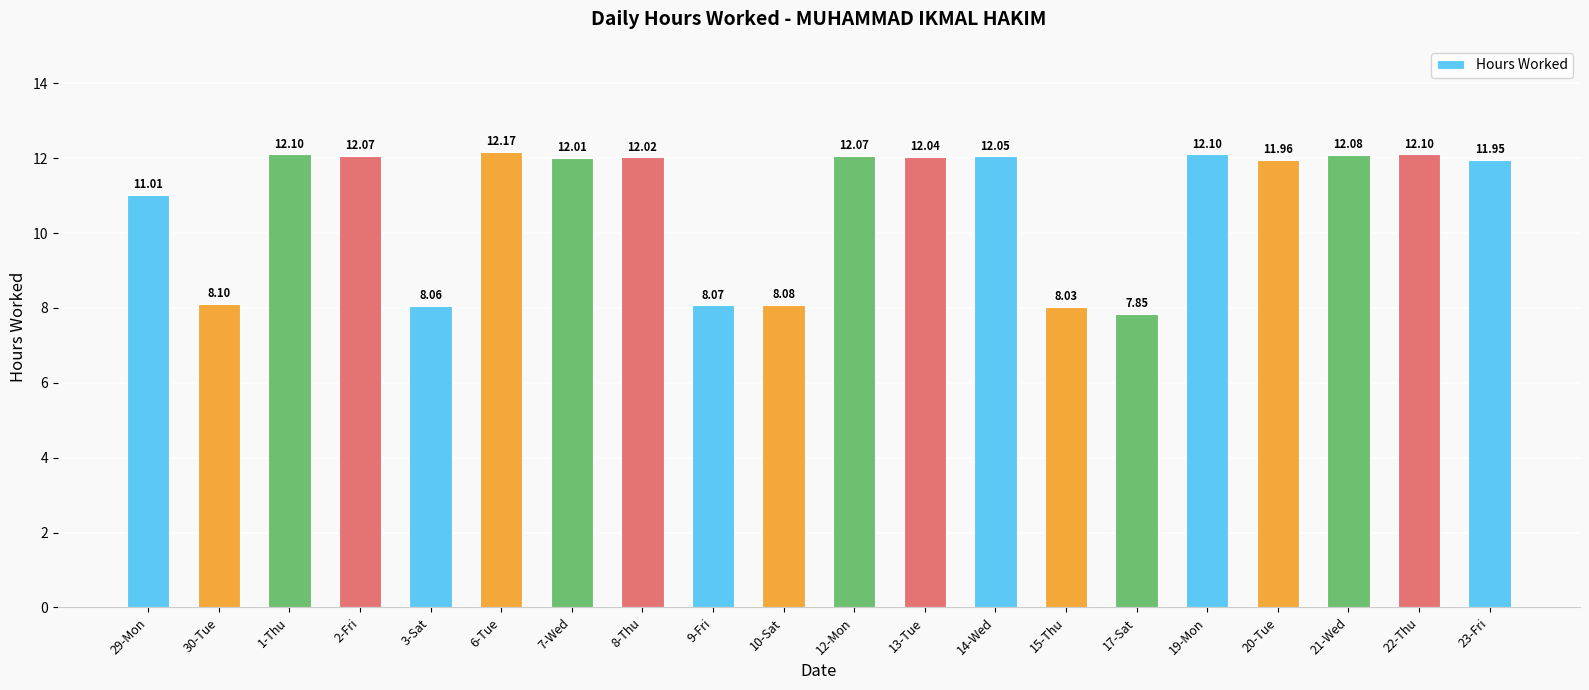

What is the difference between the maximum and minimum values?

4.3